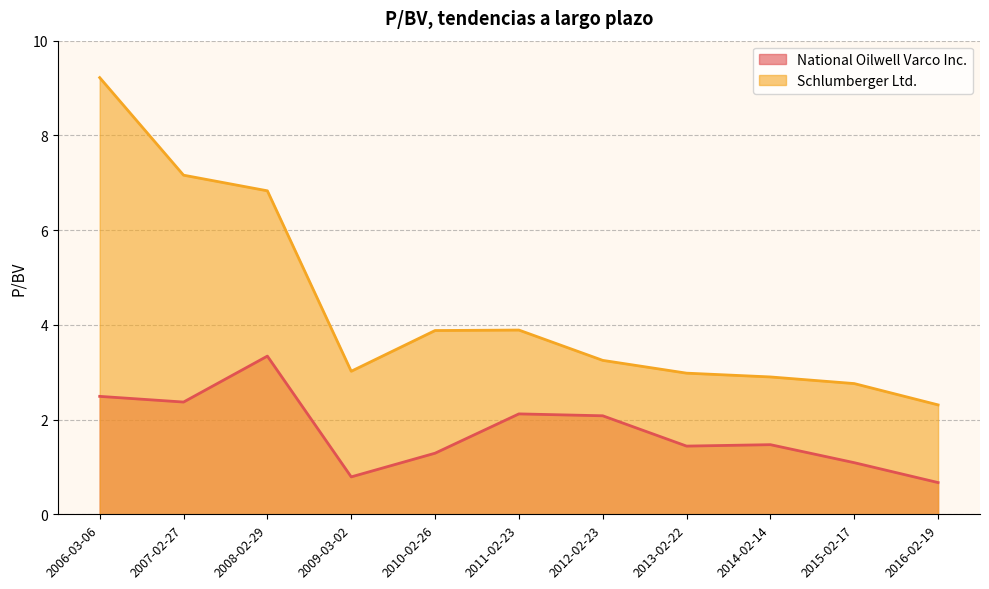

At which category is the sum across all series the highest?

2006-03-06